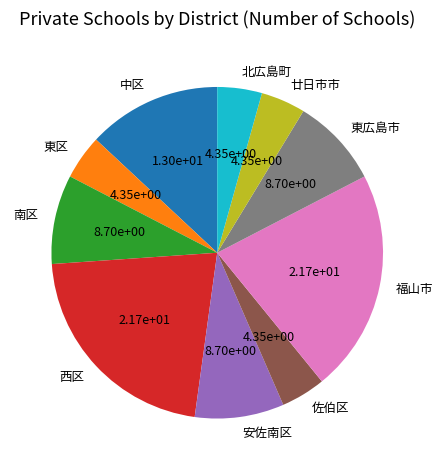

Is the sum of 廿日市市 and 安佐南区 greater than half?

No